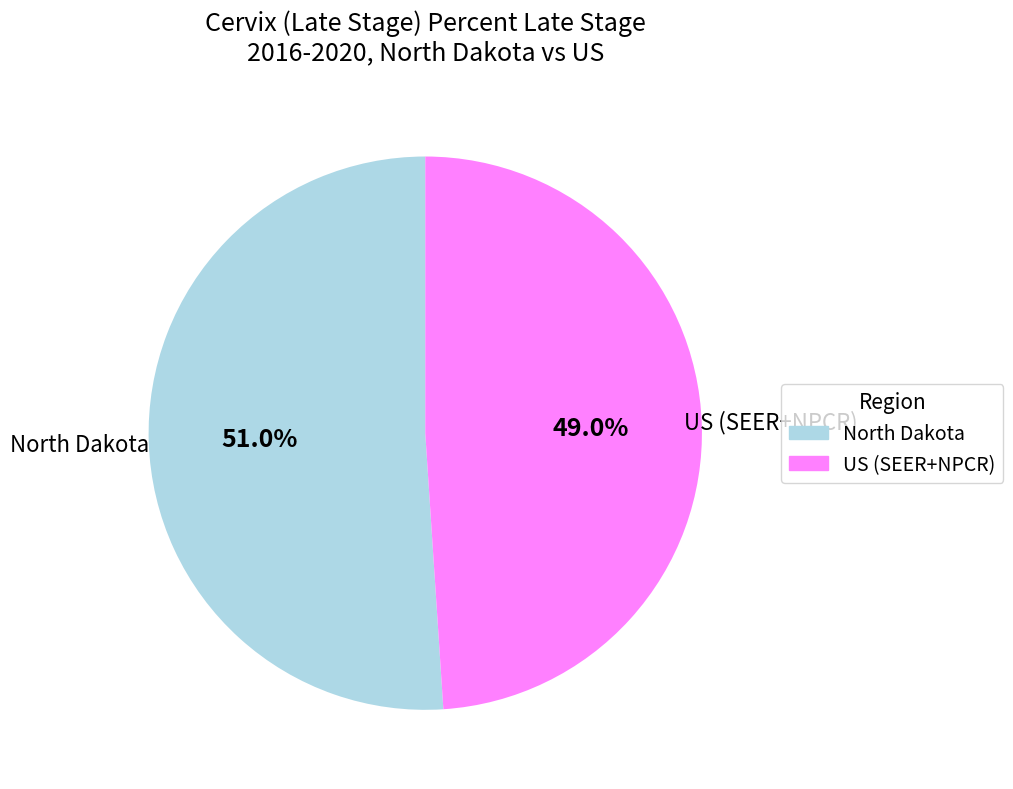

To the nearest percent, what is the average slice percentage?

50%